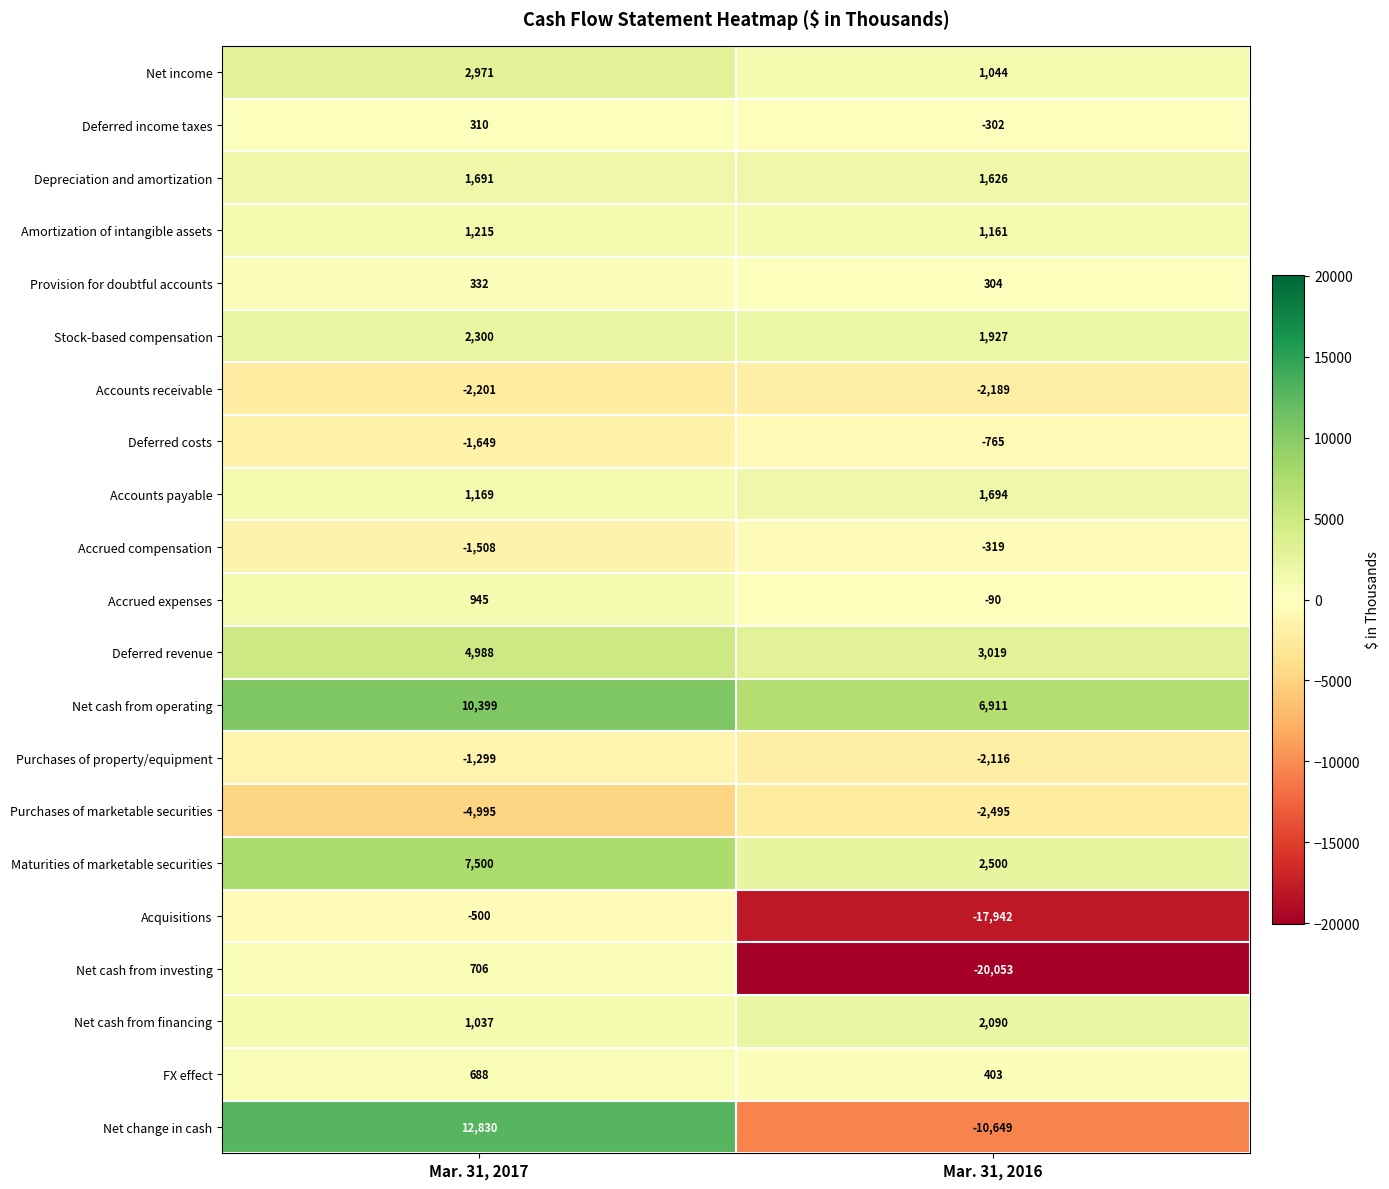

Which series has the widest spread of values?

Net change in cash